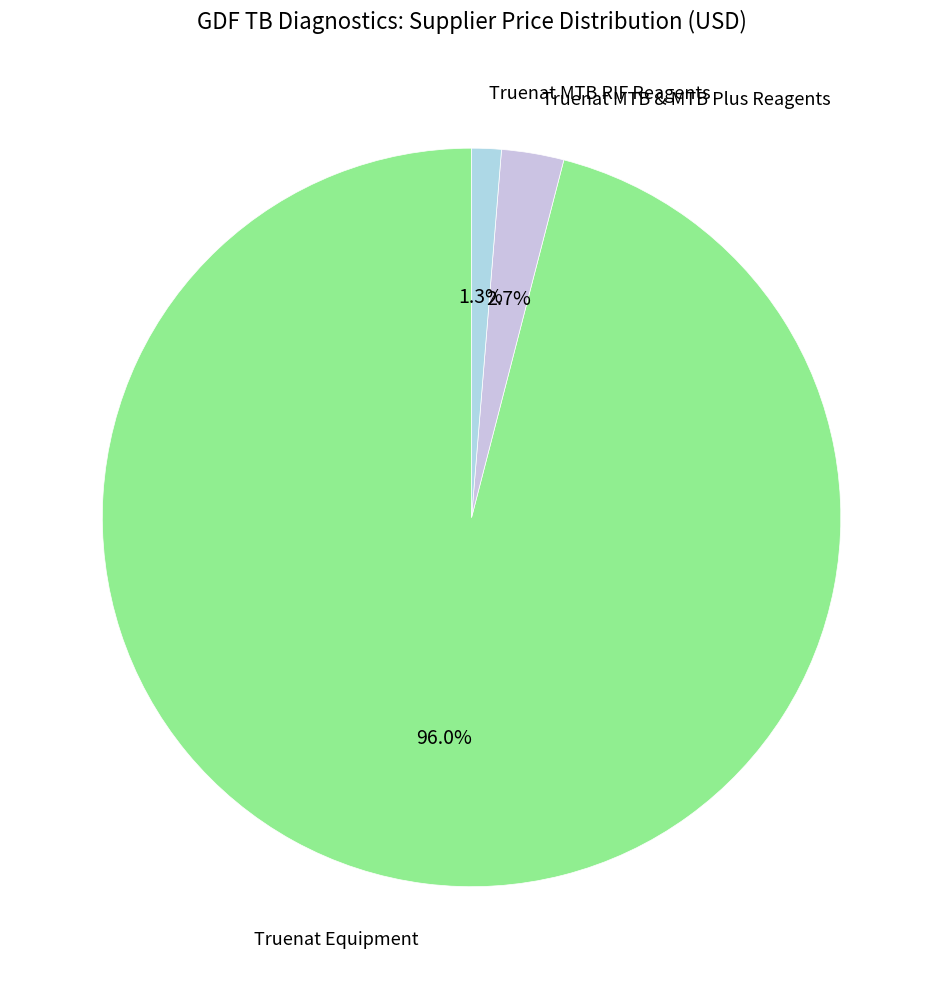

Count the number of slices in the pie.

3